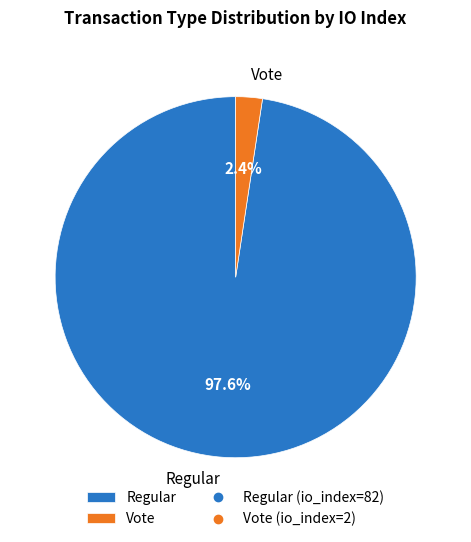

Which has a higher value, Vote or Regular?

Regular